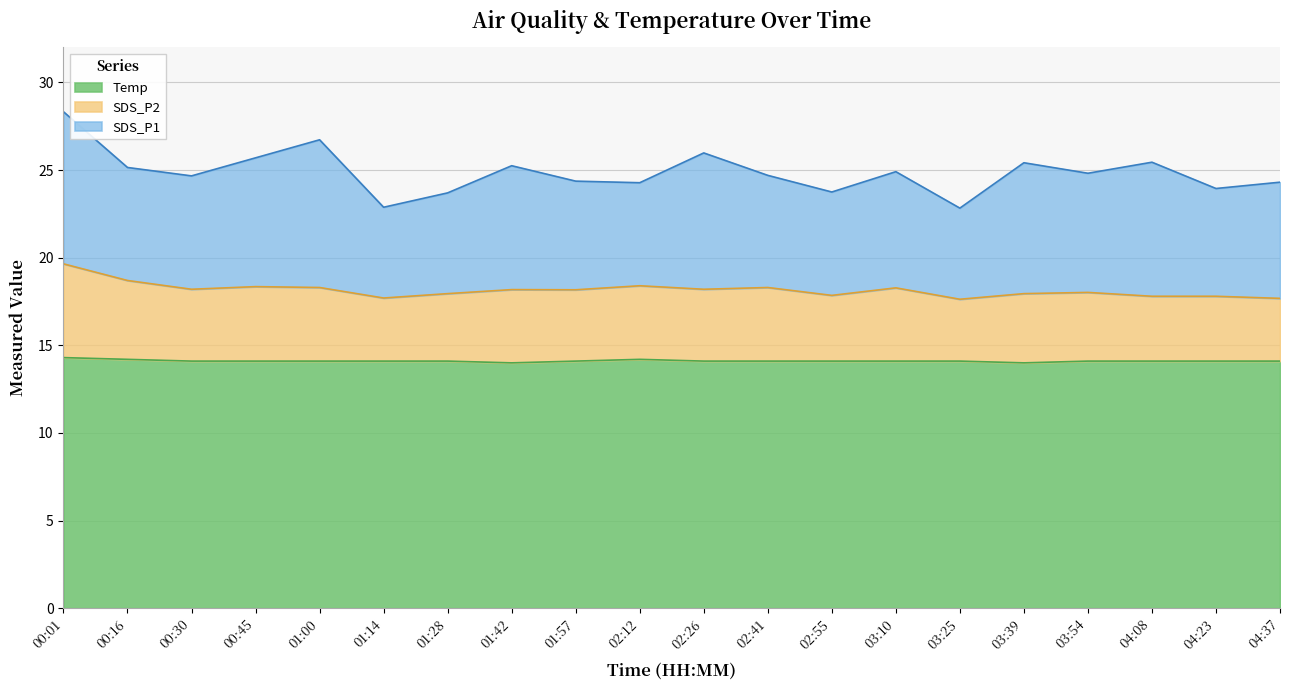

What are all the series names shown in the legend?

Temp, SDS_P2, SDS_P1